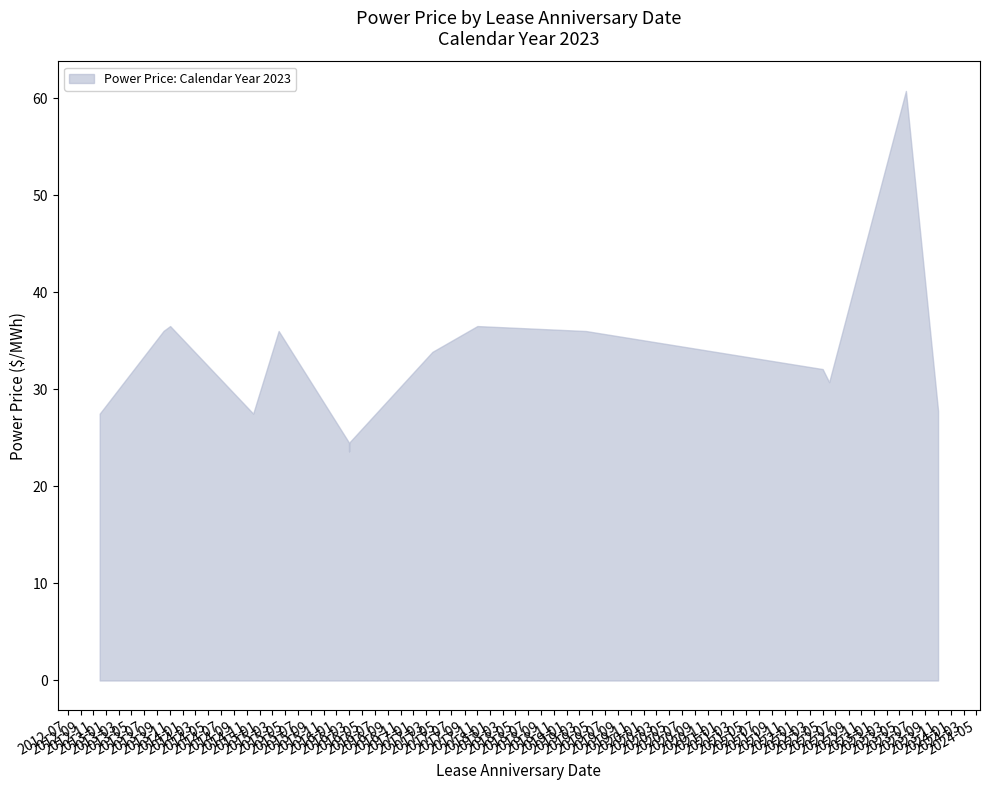

What is the smallest value displayed?

23.6